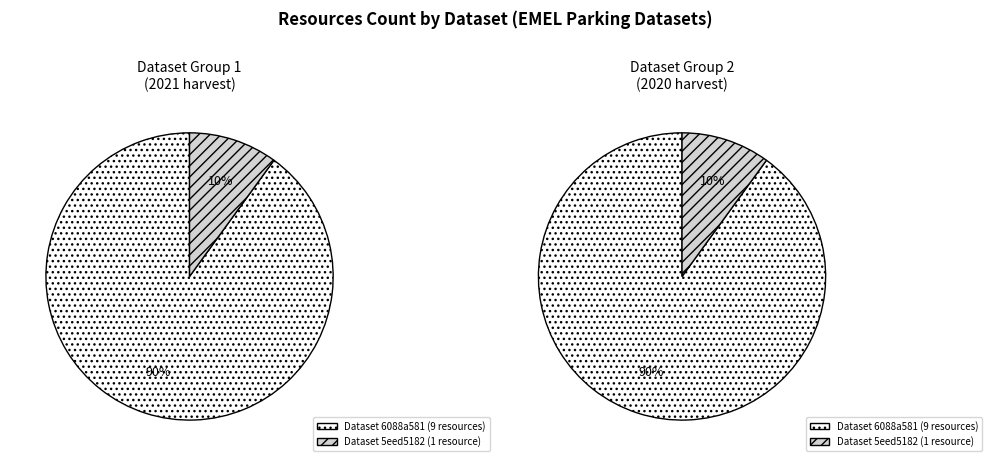

What is the ratio of the value at 5eed5182454ae3205947840f to the value at 6088a581454ae3ad728022c6?

0.1